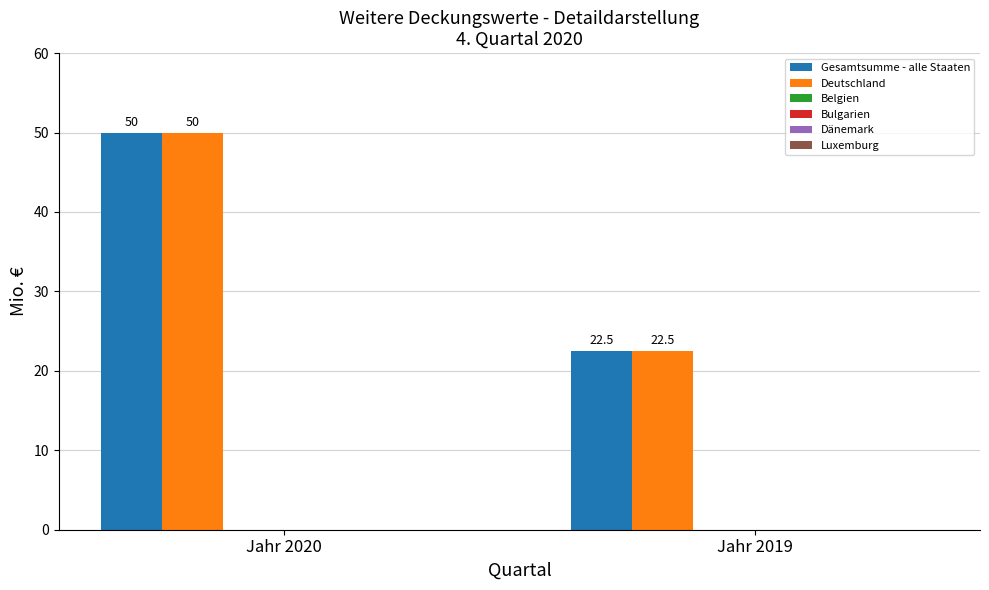

What is the maximum value for Gesamtsumme - alle Staaten?

50.0